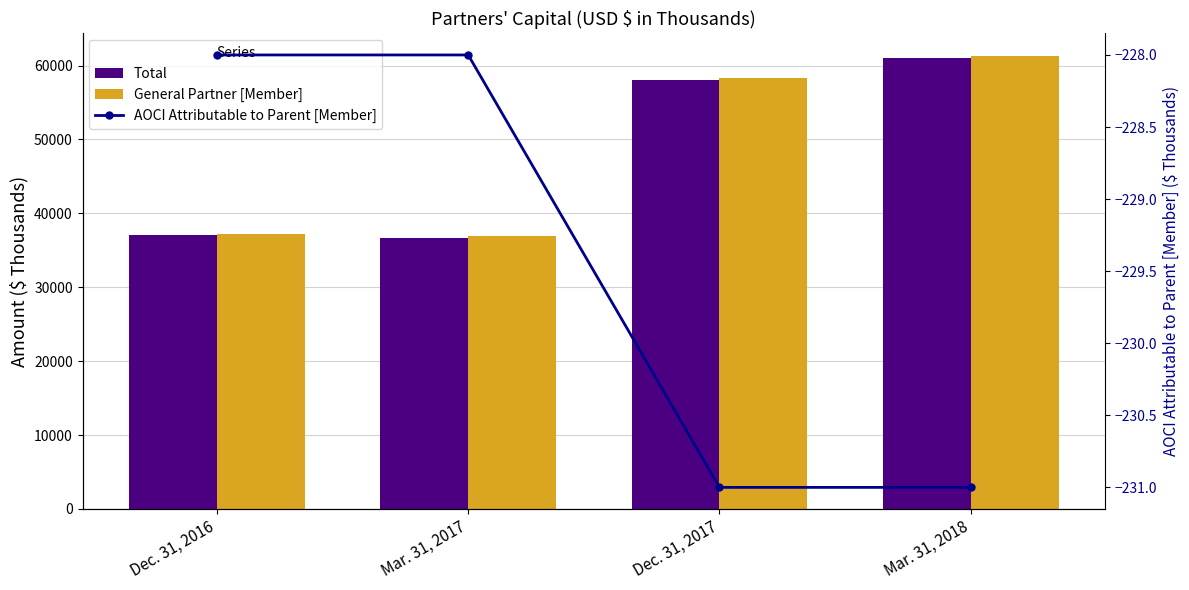

Count the number of categories in the chart.

4